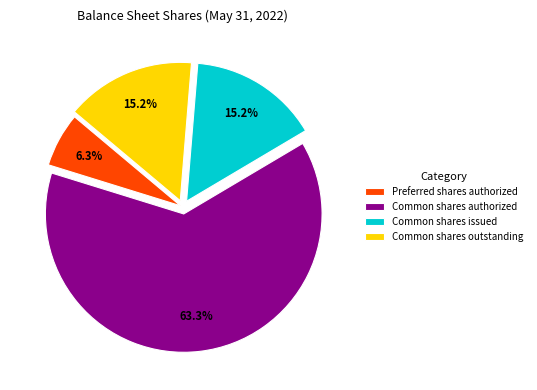

What is the total percentage of Common shares outstanding and Preferred shares authorized?

21.5%